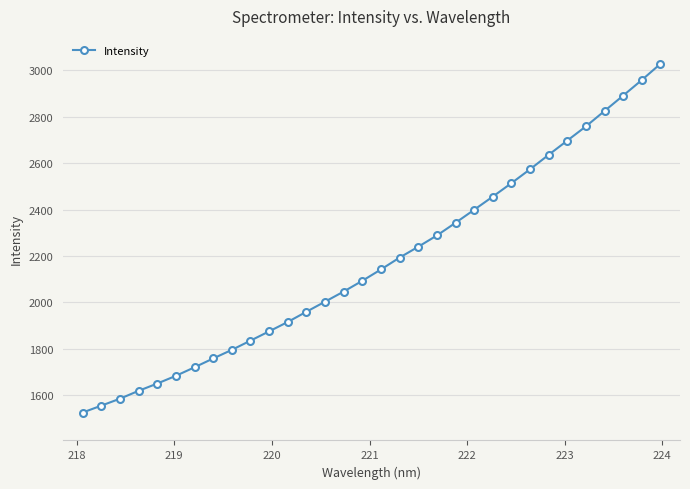

What is the value of the 21st point from the left?

2342.9